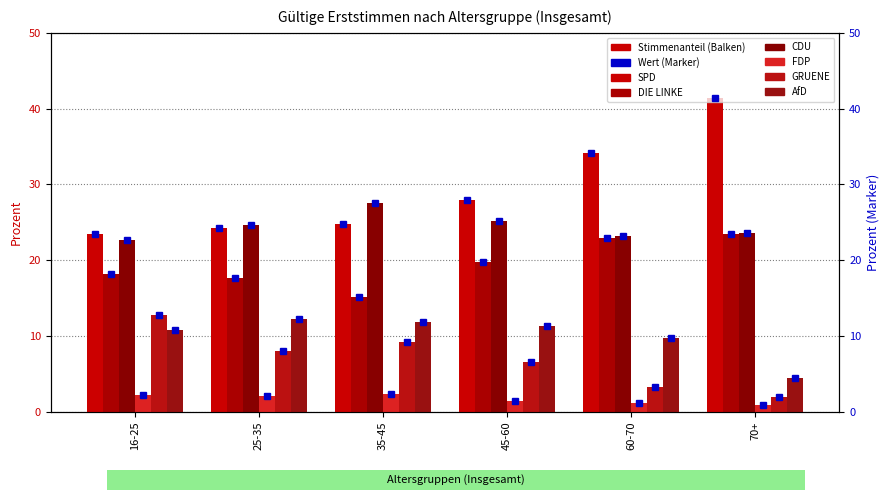

What is the difference between the maximum and second lowest values in the CDU series?

4.3